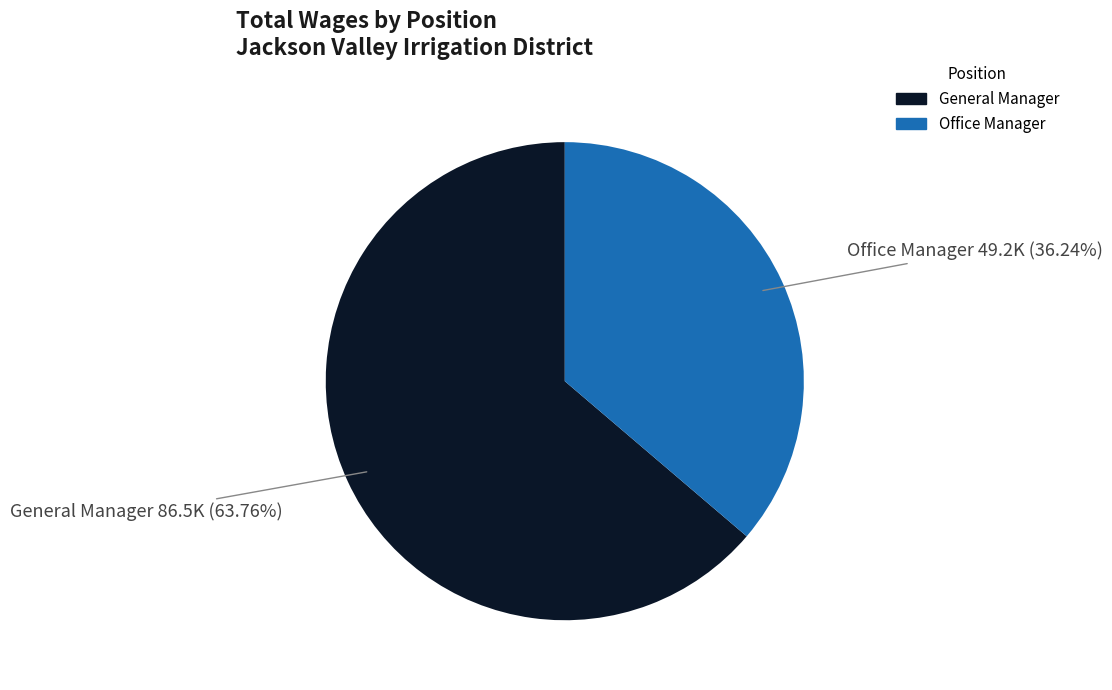

To the nearest percent, what is the combined percentage of Office Manager and General Manager?

100%